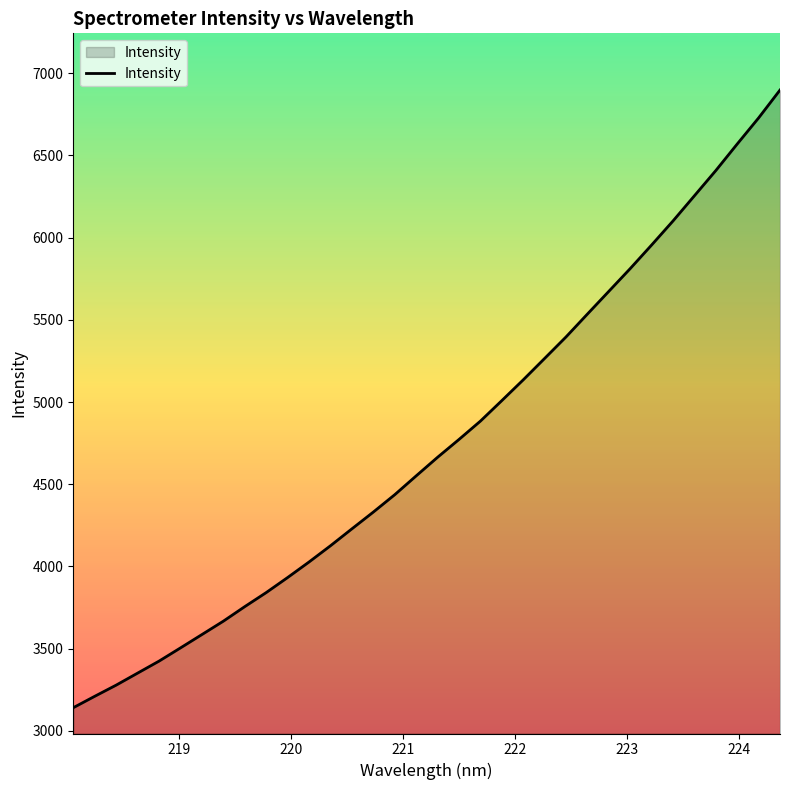

What is the minimum value shown in the chart?

3140.4